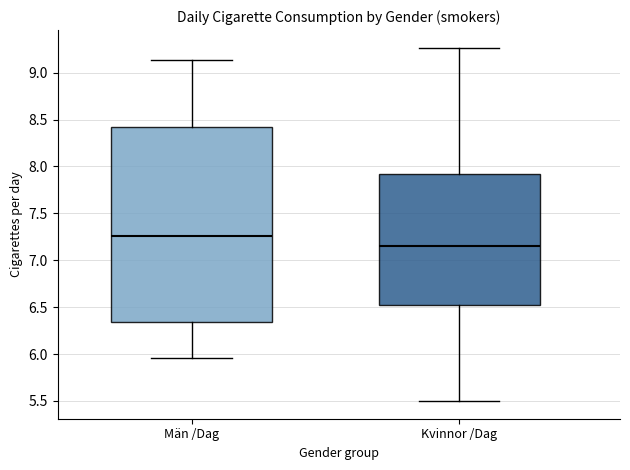

Reading left to right, transcribe this box plot: for each box, give where its median line is, the range the box spans, and where its two whiskers end, as read against the y-axis. The values are not printed on the chart, so give them approximately, as read against the axis.

Män /Dag: median 7.25, box 6.35 to 8.40, whiskers 5.95 to 9.15
Kvinnor /Dag: median 7.15, box 6.50 to 7.90, whiskers 5.50 to 9.25